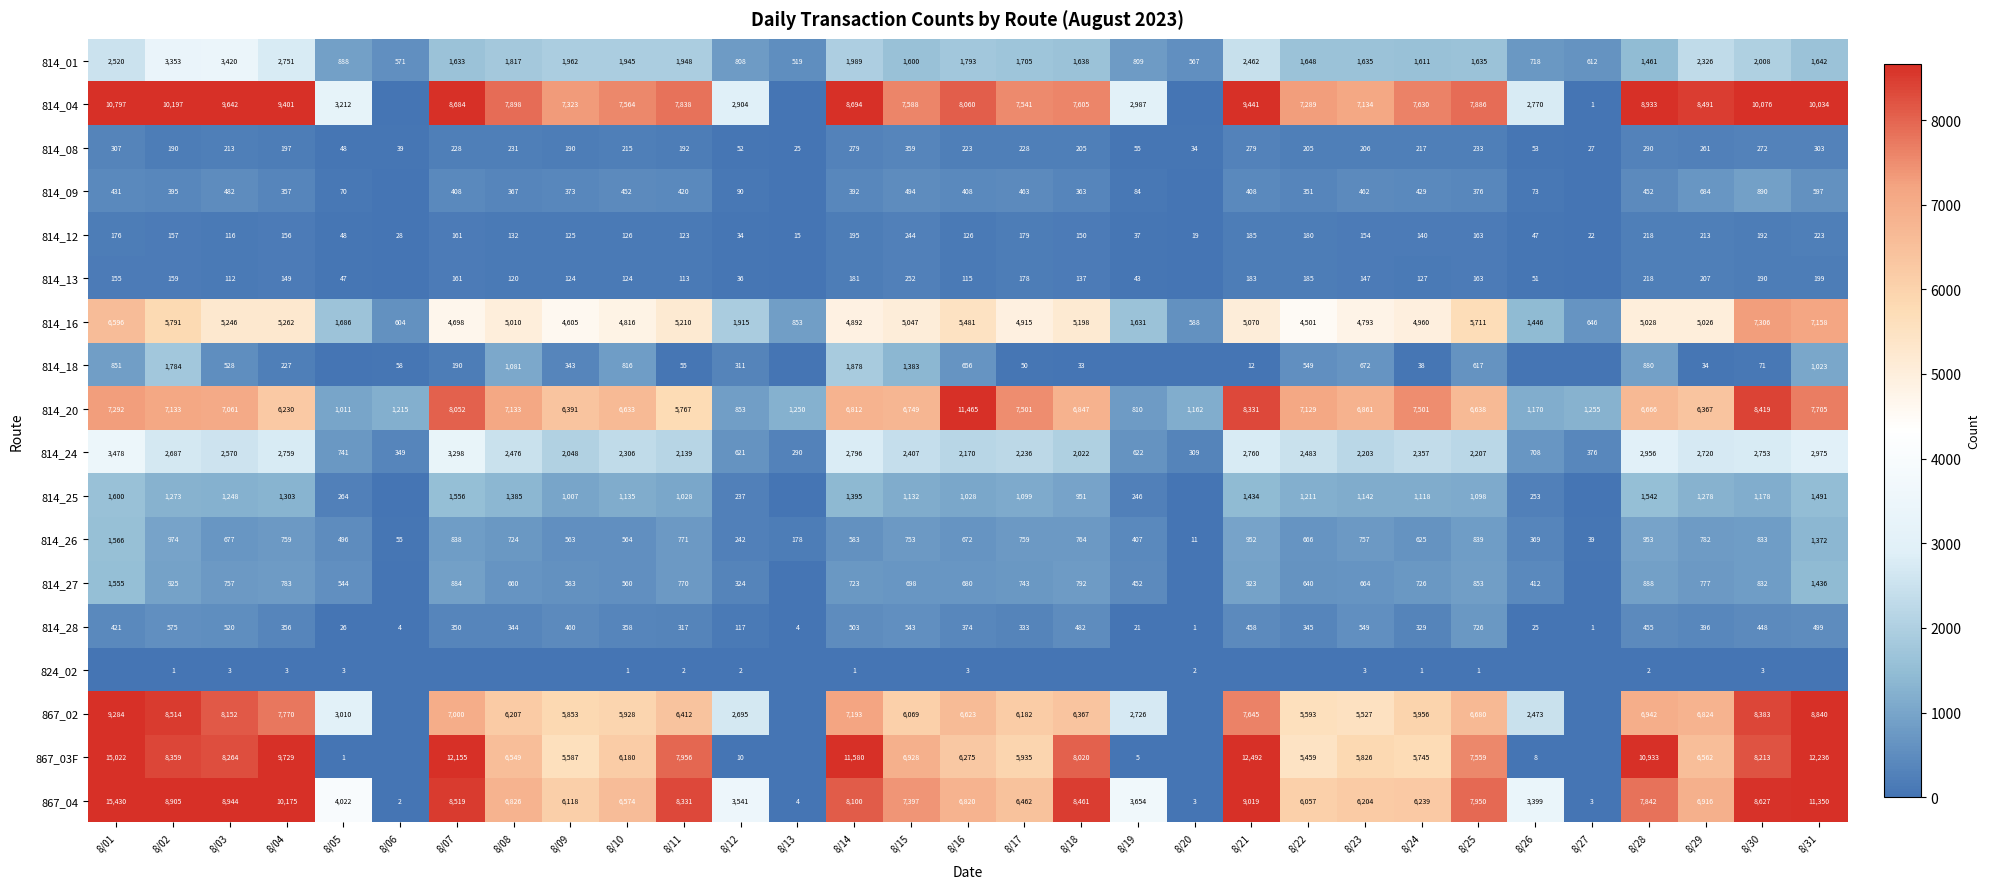

At which label is 814_24 closest to 1884?

8/18